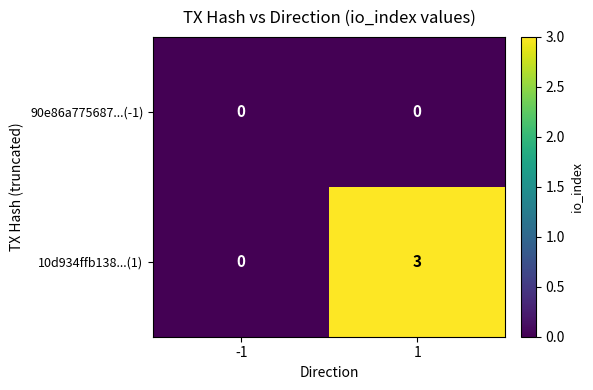

The value of 10d934ffb138...(1) at 1 is 3. True or false?

True